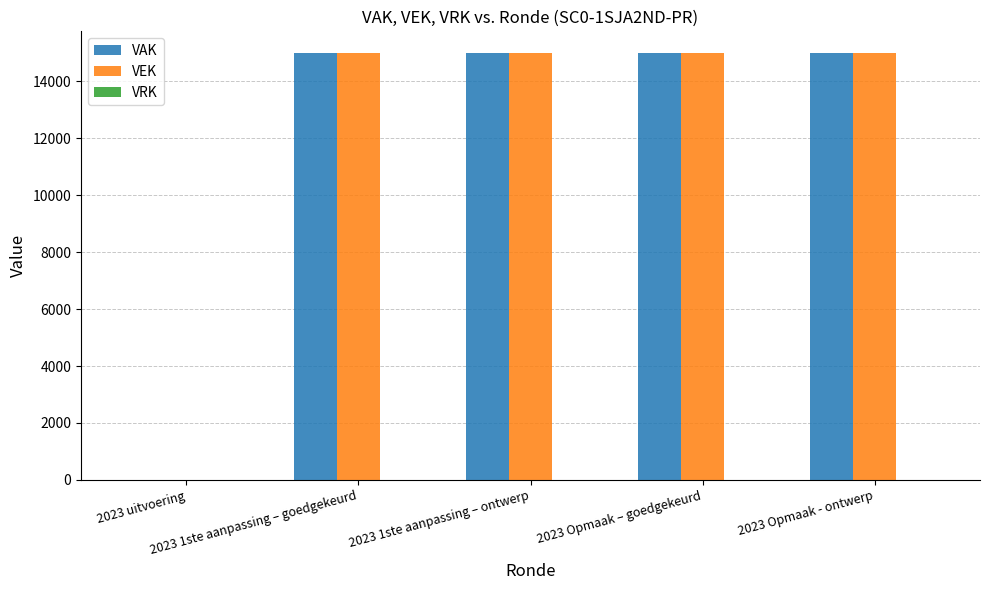

What is the maximum value for VEK?

15000